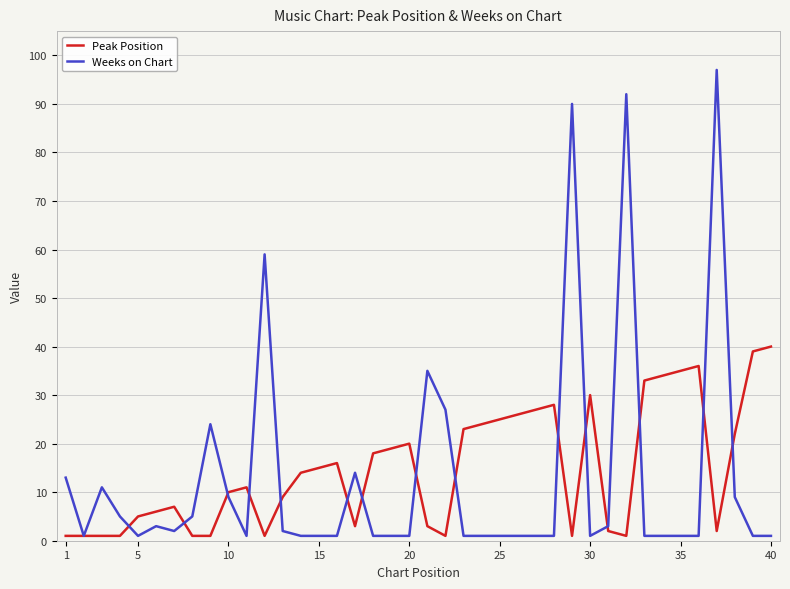

What are all the series names shown in the legend?

Peak Position, Weeks on Chart